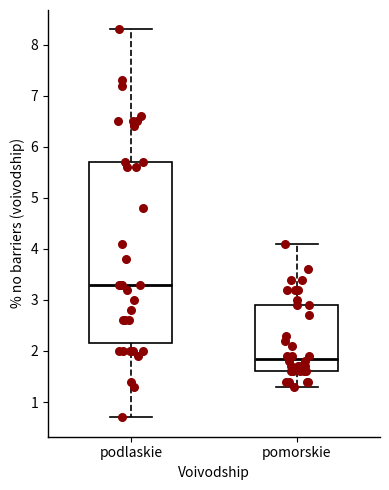

Which box is the tallest, from its lower edge to its upper edge?

podlaskie